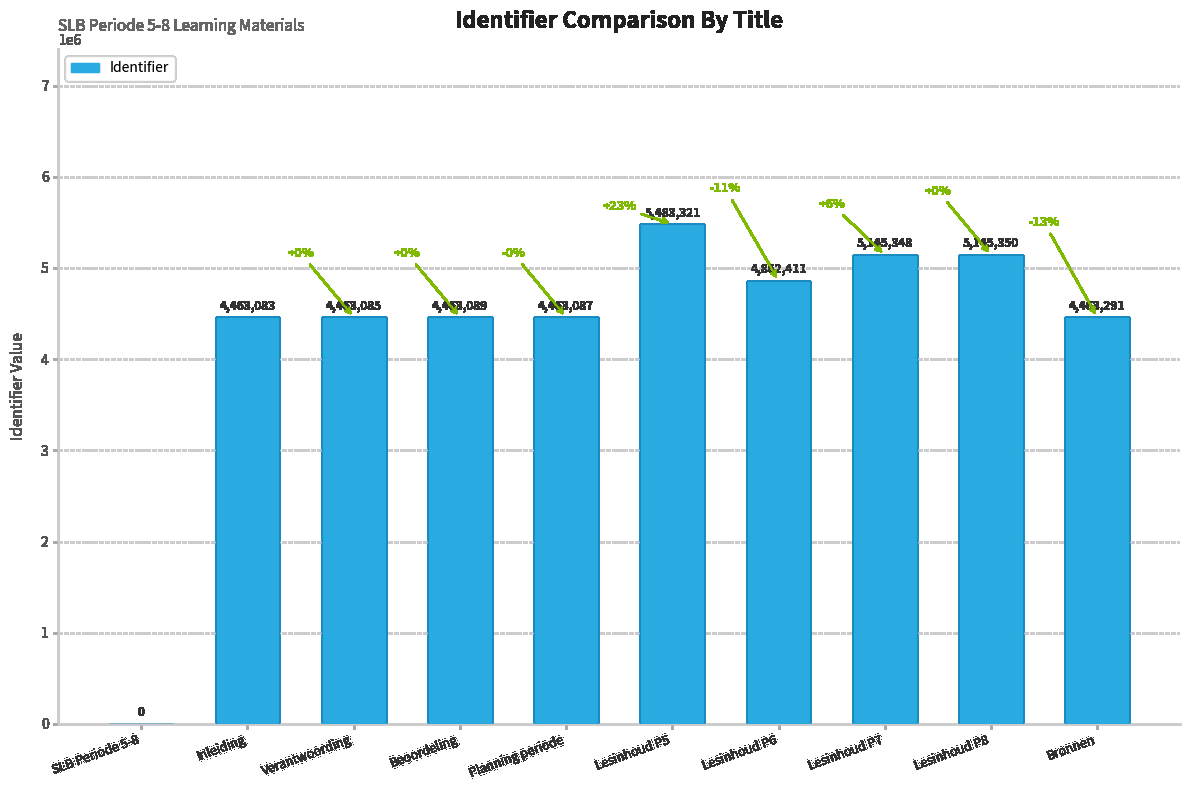

Reading right to left, what are all the values shown in this chart?

4463291	5145350	5145348	4862411	5483321	4463087	4463089	4463085	4463083	0